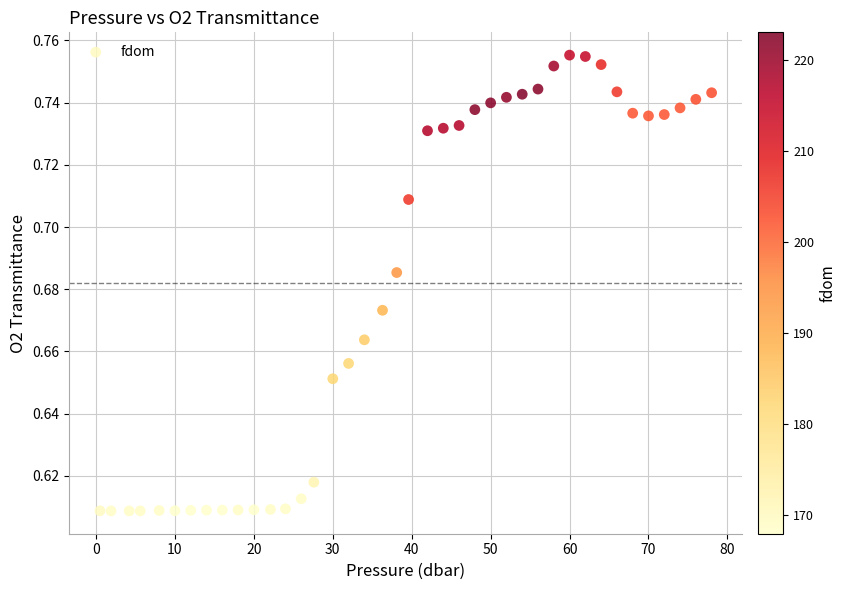

What is the range of X values (max minus min)?

77.5